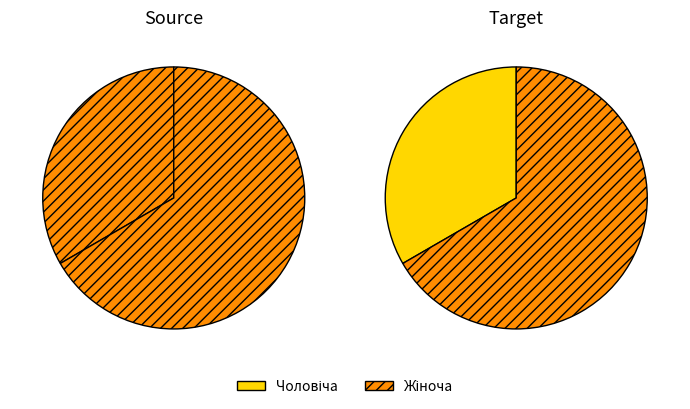

The Чоловіча slice represents 33% of the pie. True or false?

True